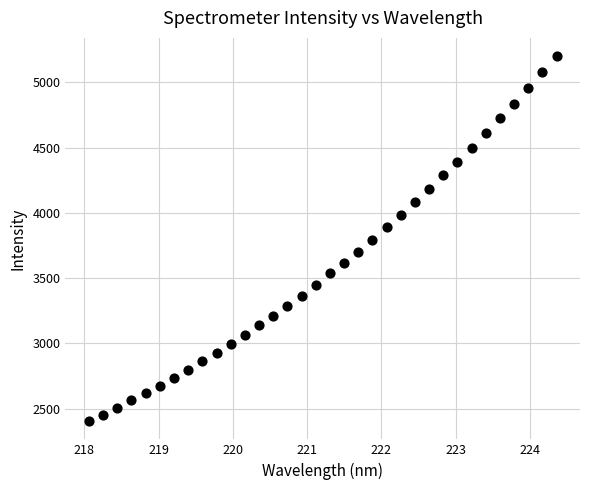

What is the range of Y values (max minus min)?

2797.2